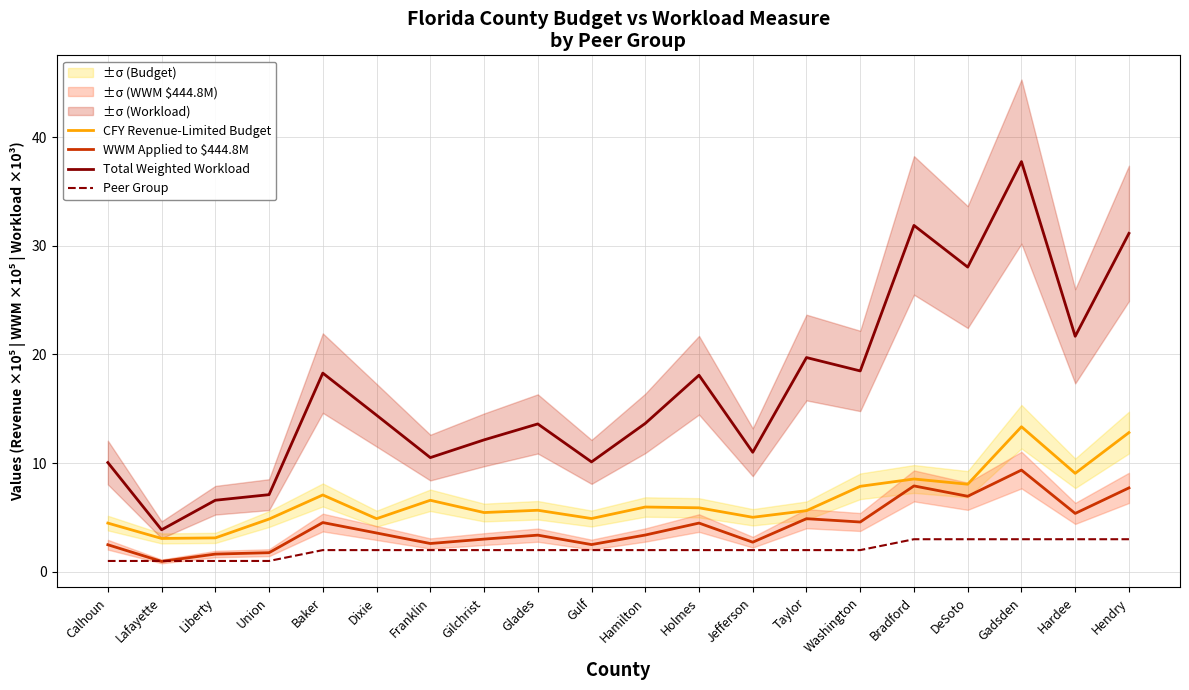

What is the sum of all WWM Applied to $444.8M values?

83.8